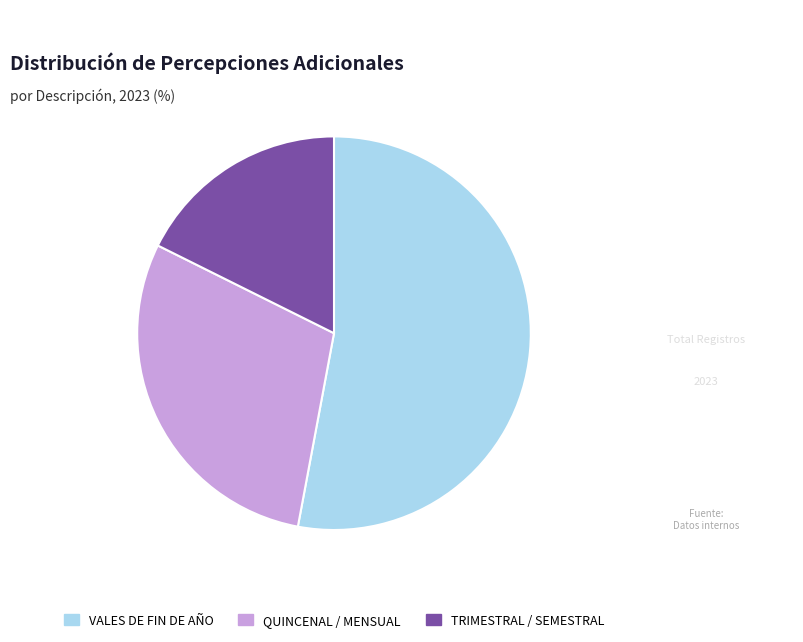

Rank the categories by value from lowest to highest.

TRIMESTRAL / SEMESTRAL, QUINCENAL / MENSUAL, VALES DE FIN DE AÑO